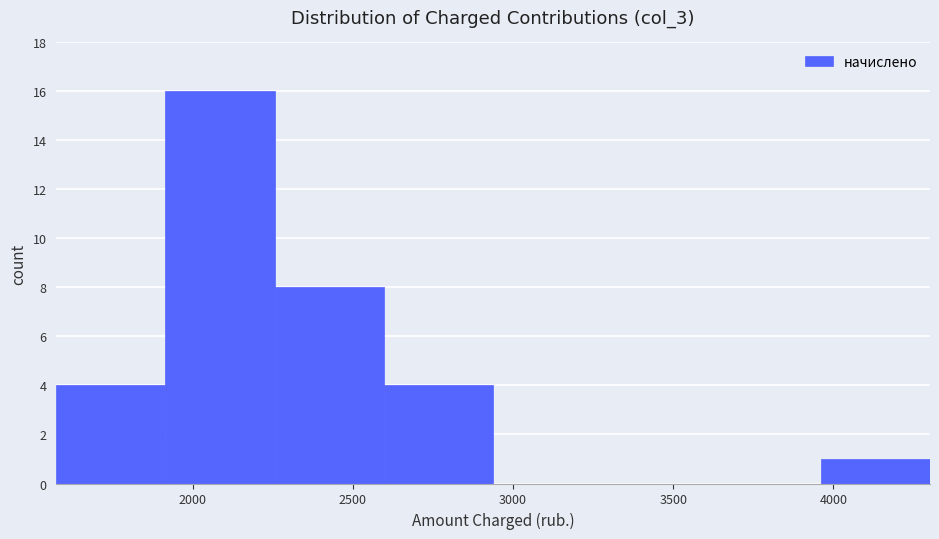

Reading left to right, list every bar in this chart as the range it spans on the x-axis followed by its height. Neither the bar edges nor the heights are printed on the chart, so give them approximately, as read against the axes.

1550 to 1900: 4
1900 to 2250: 16
2250 to 2600: 8
2600 to 2950: 4
2950 to 3300: 0
3300 to 3600: 0
3600 to 3950: 0
3950 to 4300: 1